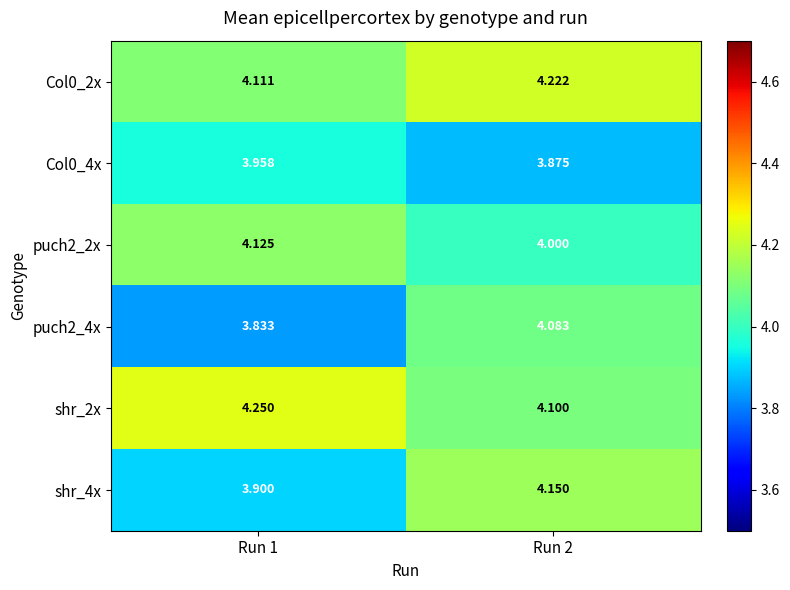

At how many categories does at least one series exceed 3?

2